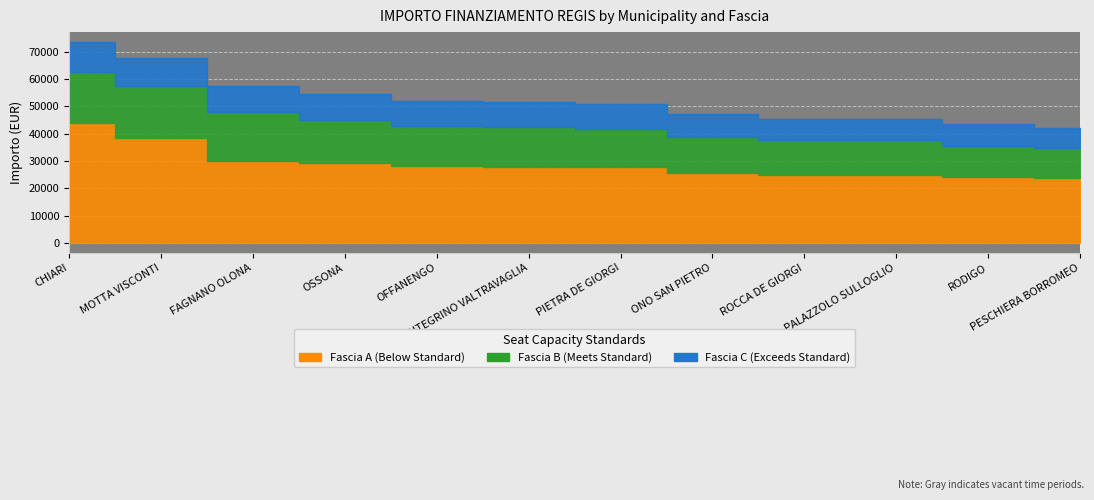

What is the maximum value for Fascia B?

18854